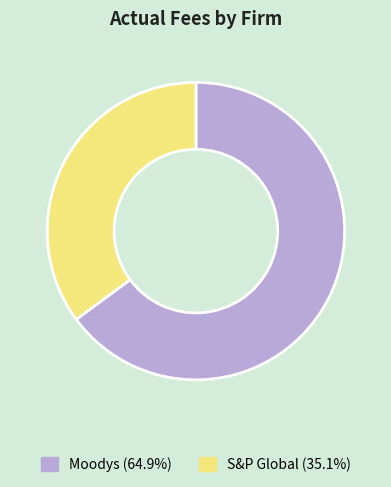

How many slices are in this pie chart?

2